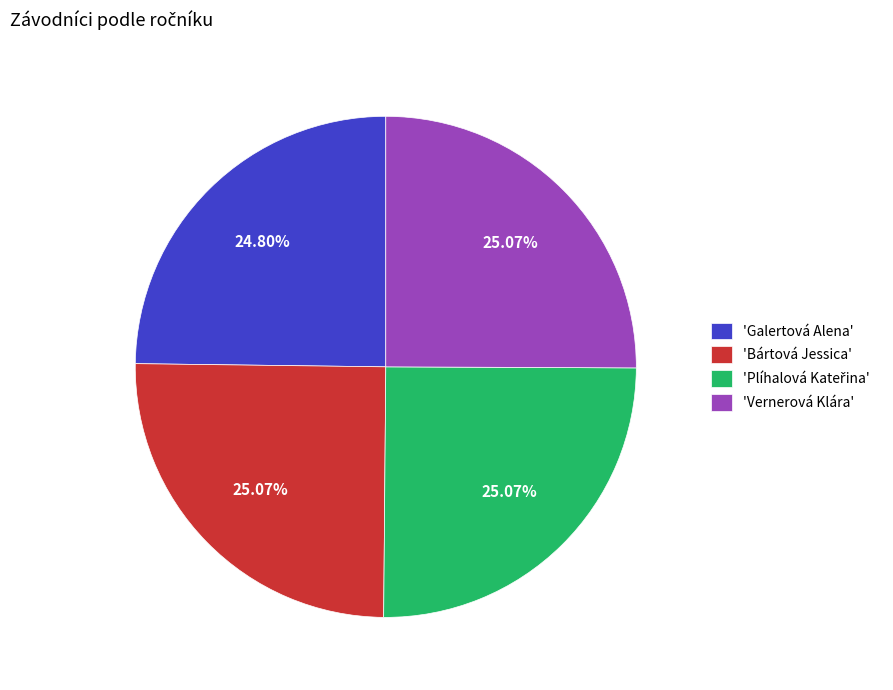

Is there any slice that represents more than half of the pie?

No